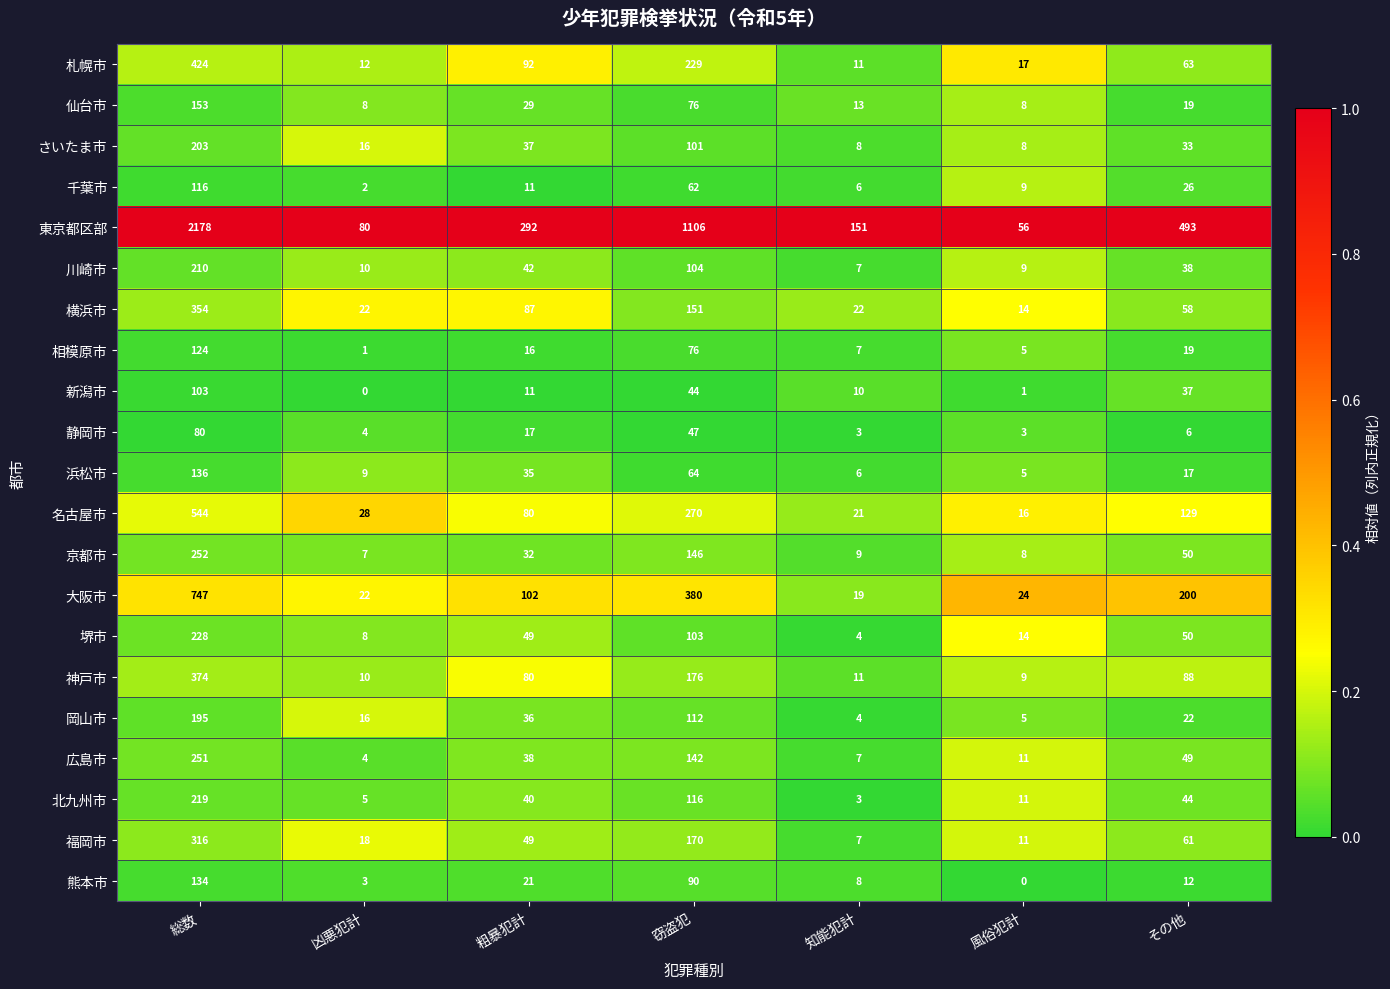

What is the sum of all 相模原市 values?

248